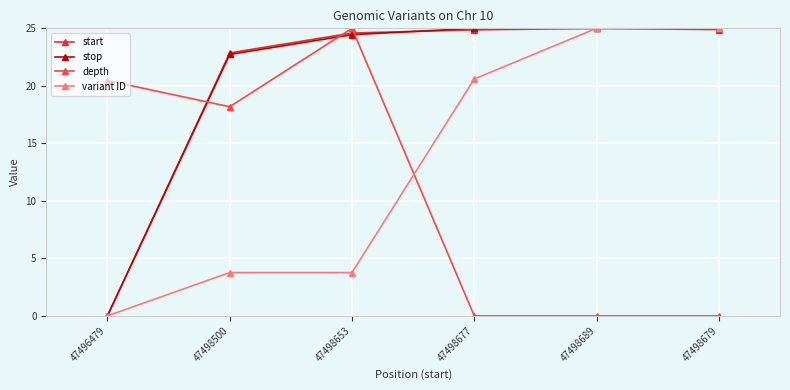

What is the difference between the maximum and minimum values in the stop series?

25.0